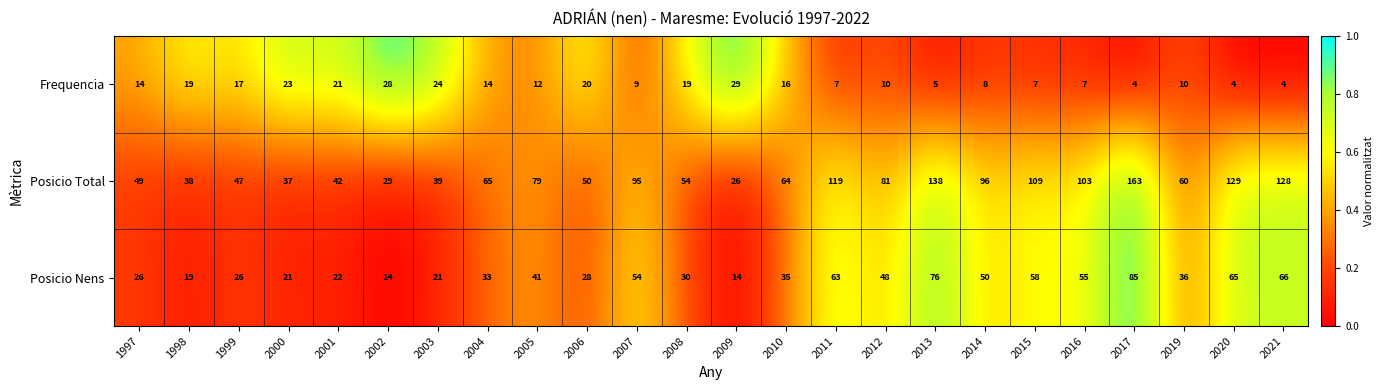

True or false: Frequencia has a value of 8 at 2014.

True